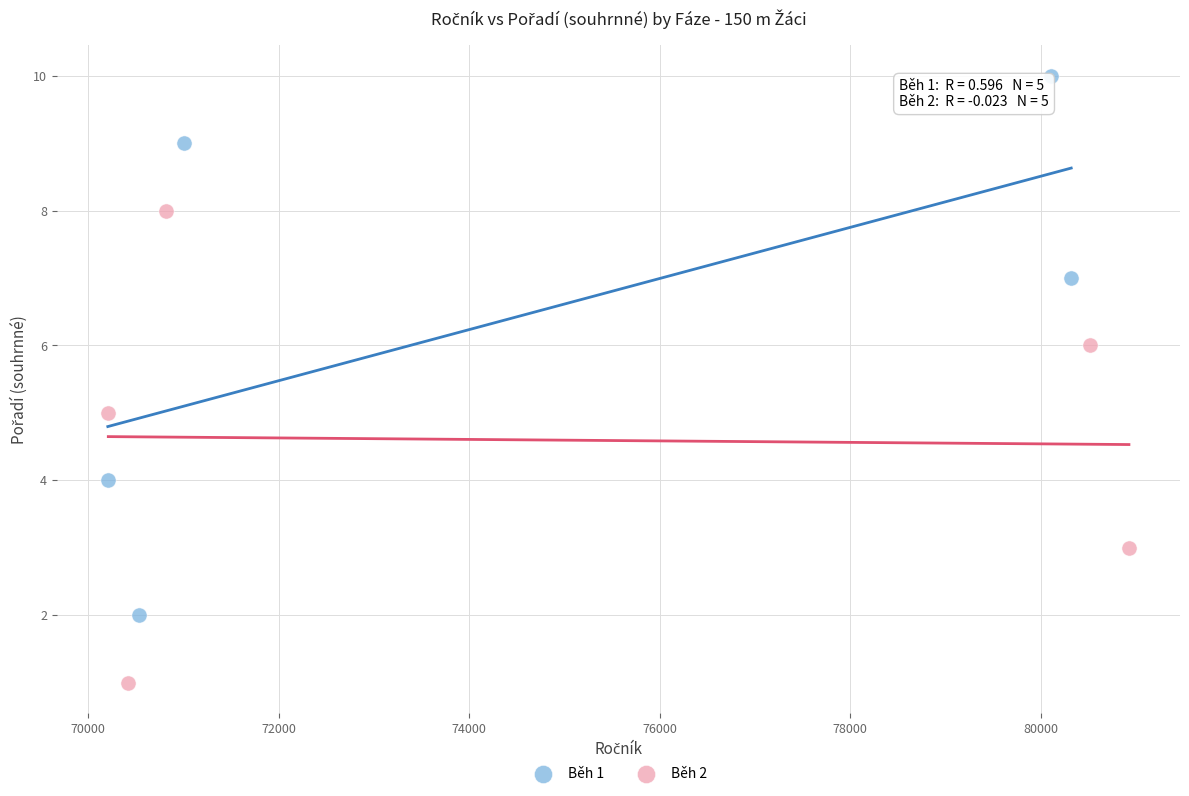

Which series has the widest spread of Y values?

Běh 1